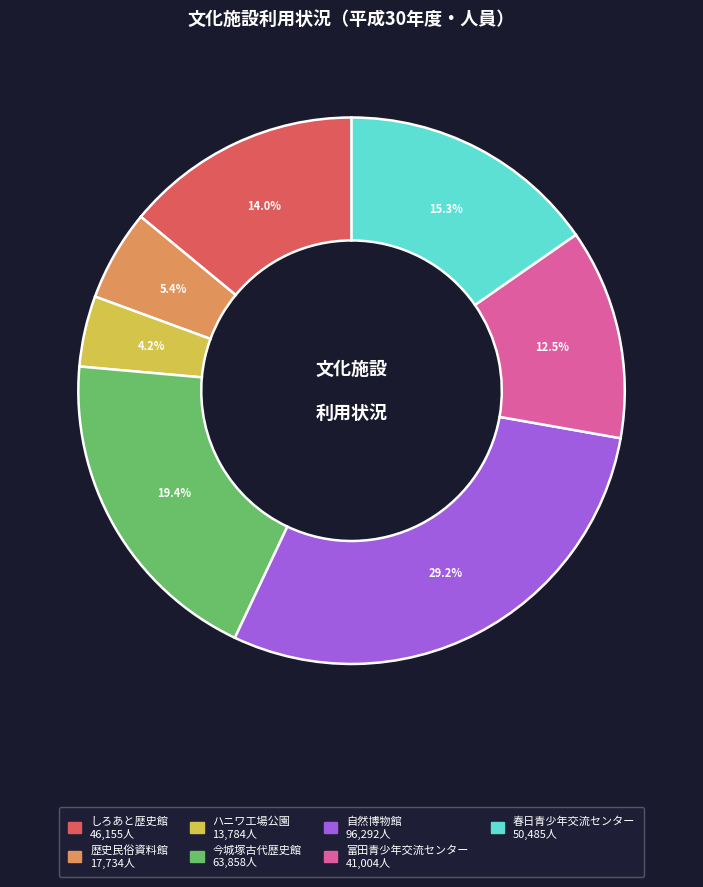

Is there a majority slice in this chart?

No